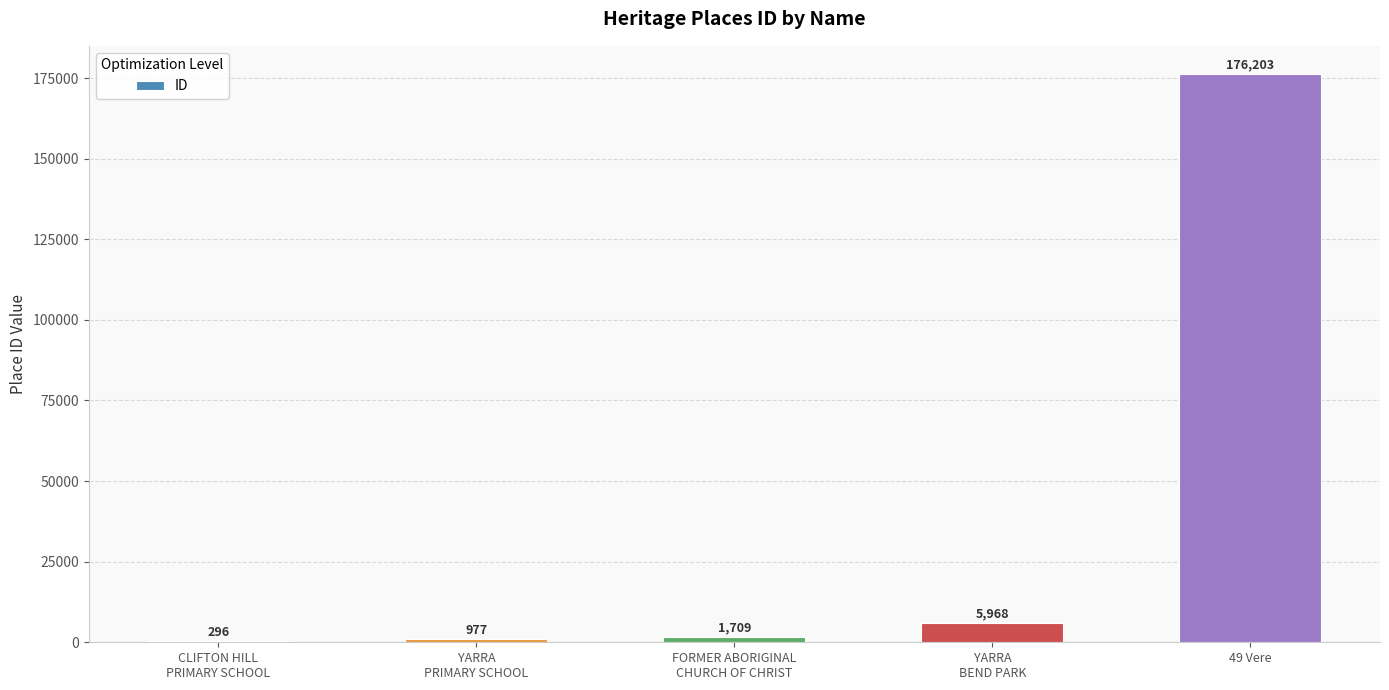

Where is the data nearest to the value 88249?

YARRA
BEND PARK